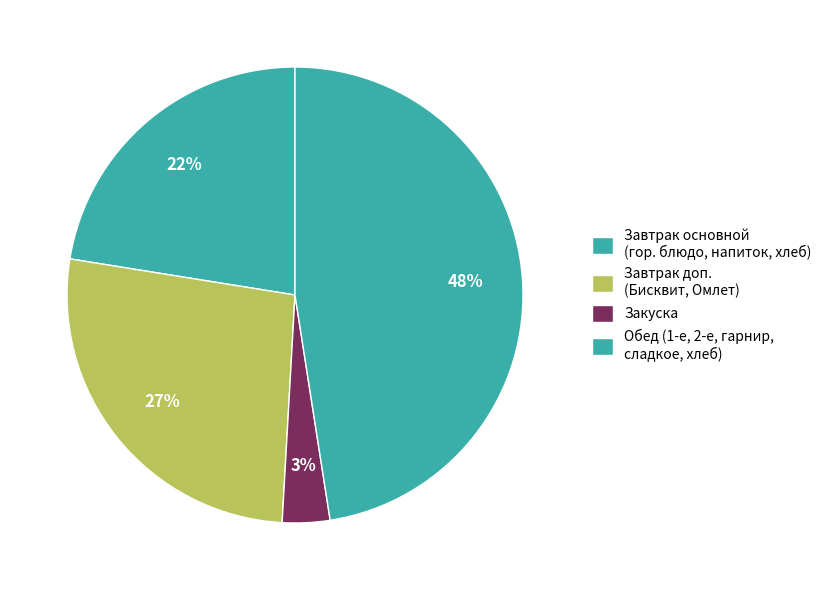

How many segments does this pie chart have?

4